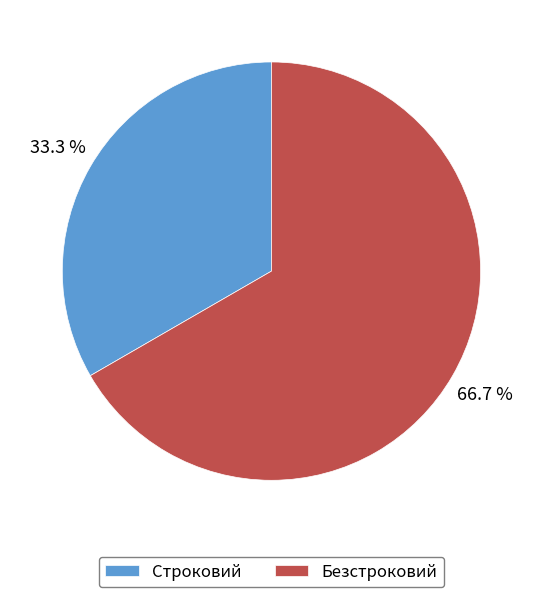

The Строковий slice represents 33% of the pie. True or false?

True